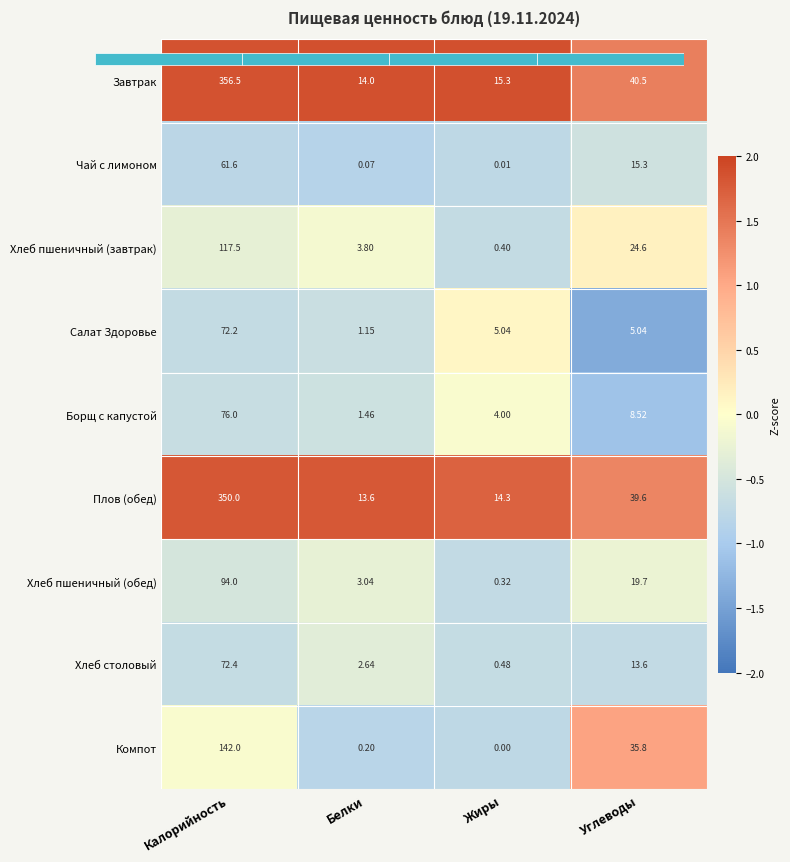

Which category has the highest value in the Хлеб пшеничный (обед) series?

Углеводы